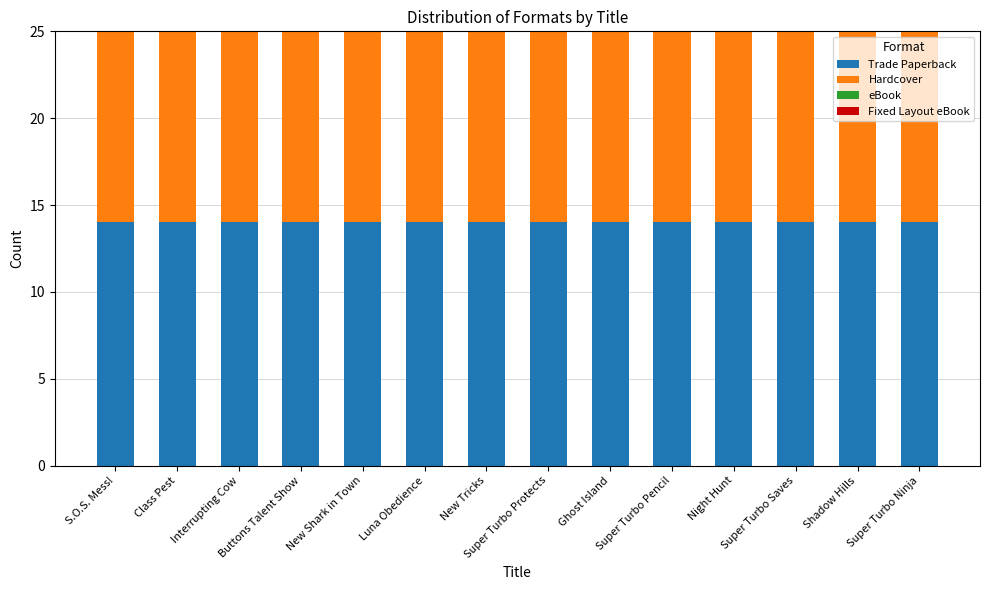

Is it true that eBook equals 2 at Interrupting Cow?

False